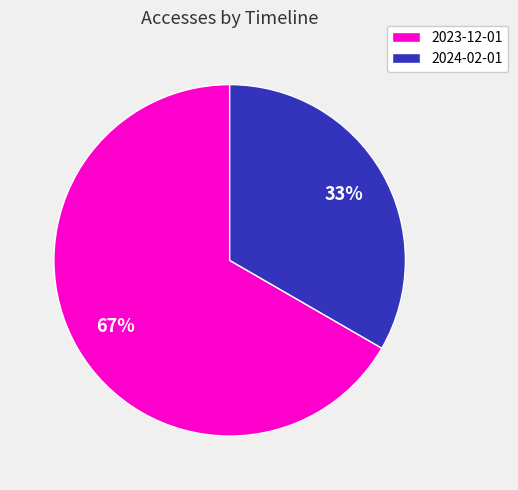

Between 2024-02-01 and 2023-12-01, which is larger?

2023-12-01